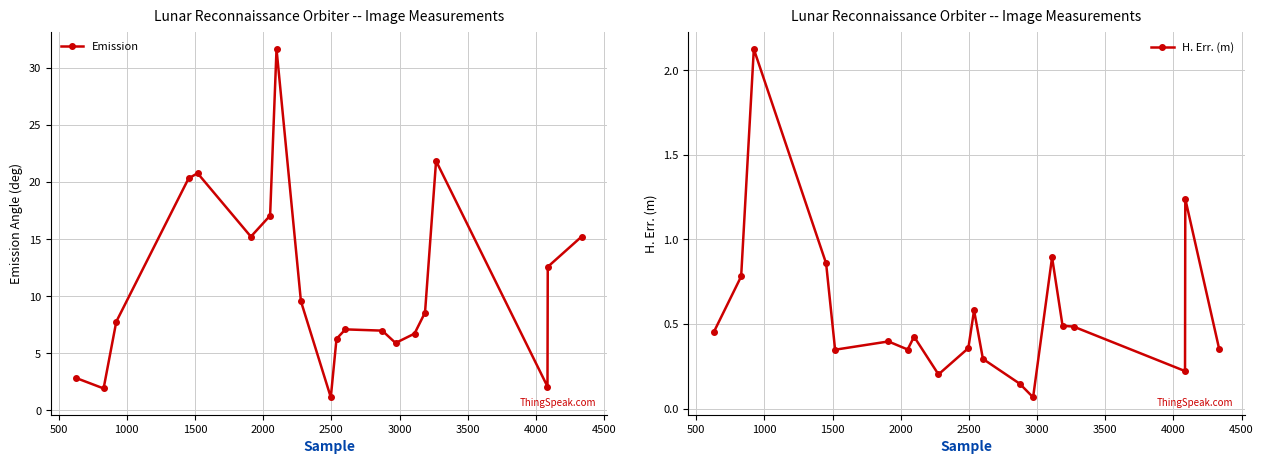

True or false: Emission and H. Err. (m) cross at least once.

False